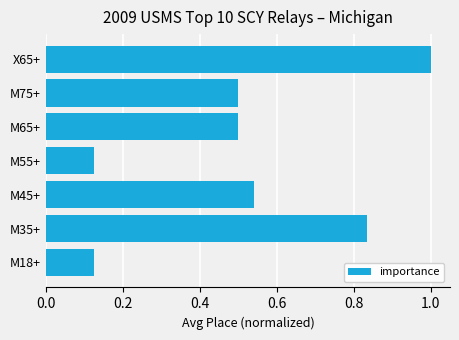

What is the change in value from M55+ to X65+?

+0.9